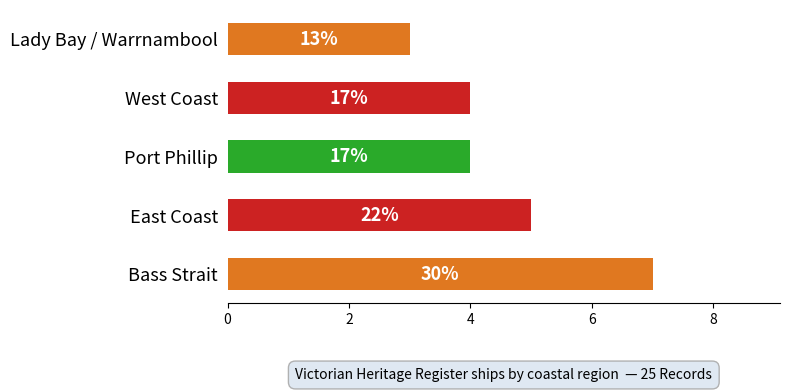

How many bars are there in total?

5